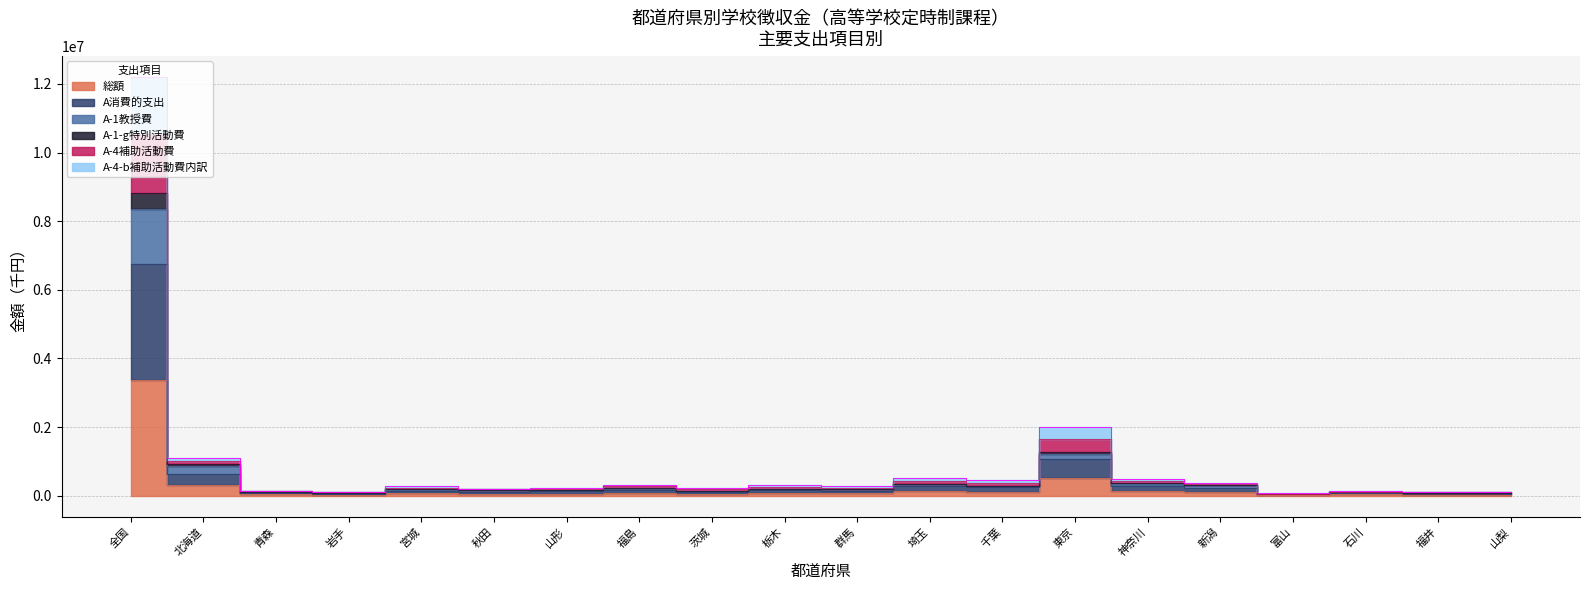

True or false: A-4補助活動費 and 総額 intersect in this chart.

False